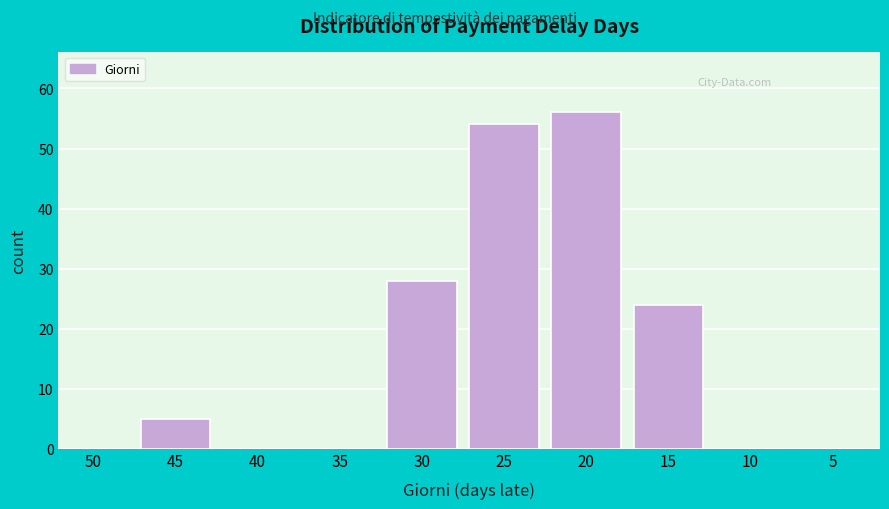

Reading right to left, transcribe all the data shown in this chart.

5=0	10=0	15=24	20=56	25=54	30=28	35=0	40=0	45=5	50=0